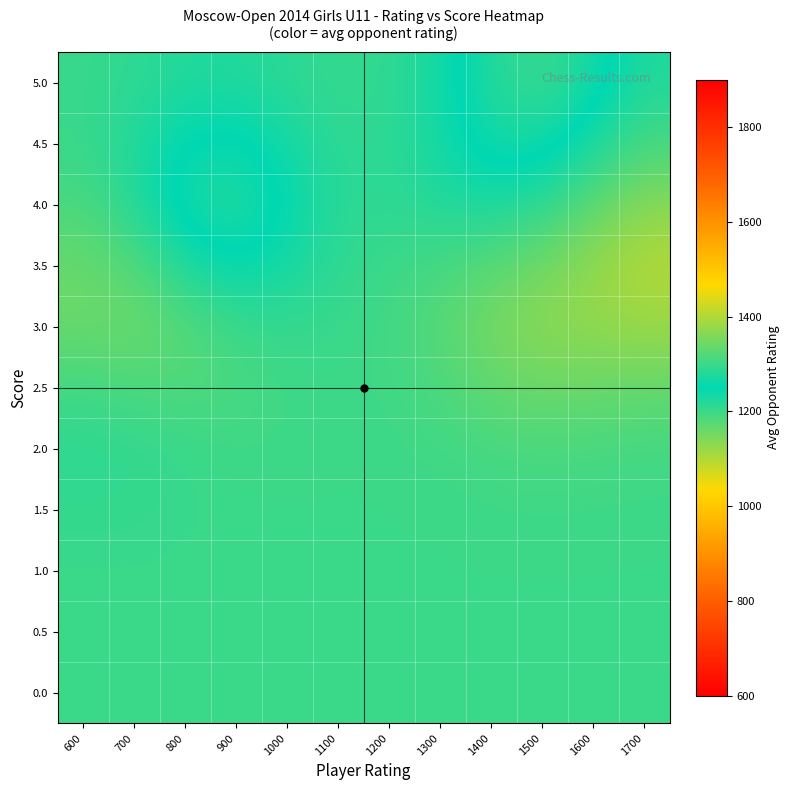

How many data points does each series have?

12